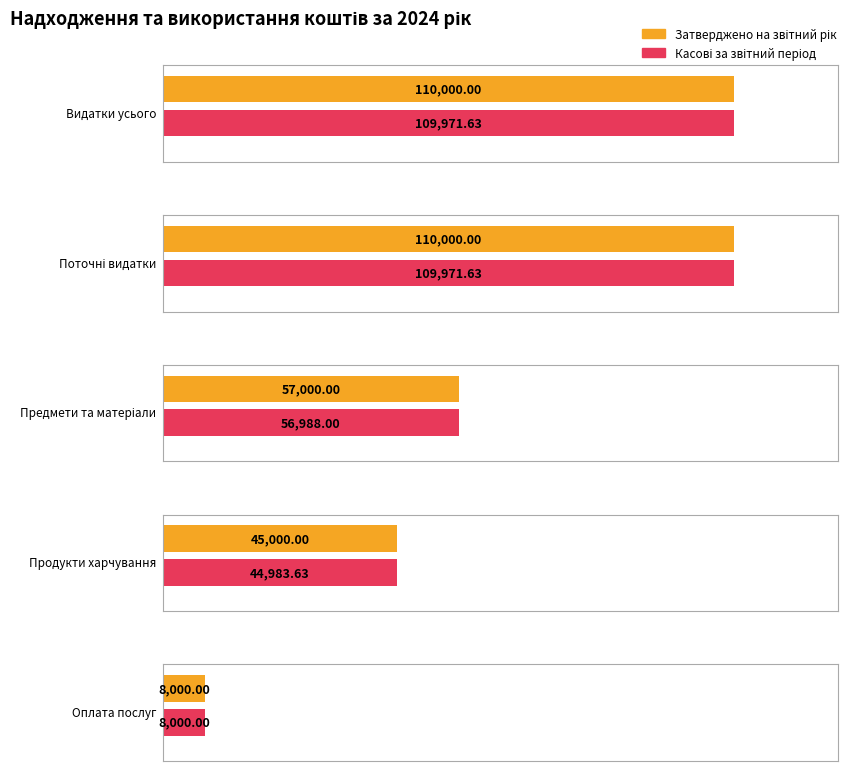

Count the Затверджено на звітний рік values in the range 45000 to 110000.

4